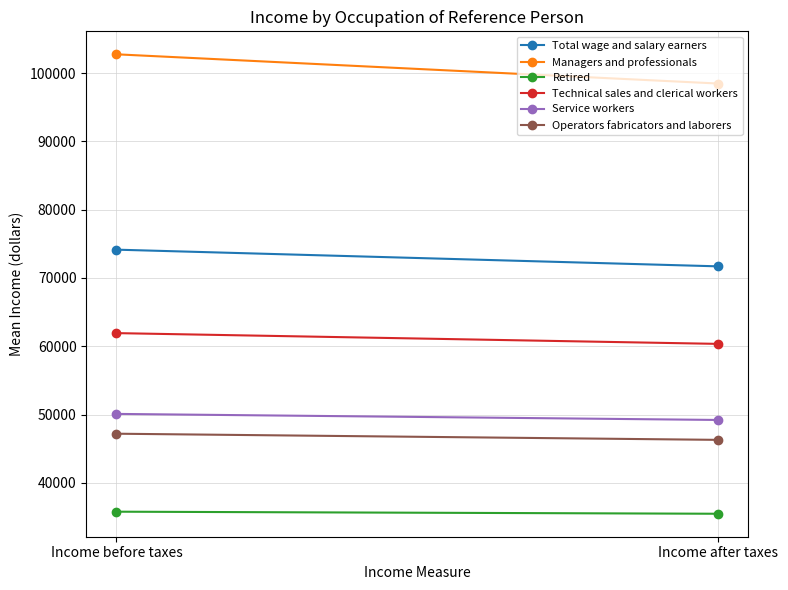

Rank the categories by Retired value from highest to lowest.

Income before taxes, Income after taxes